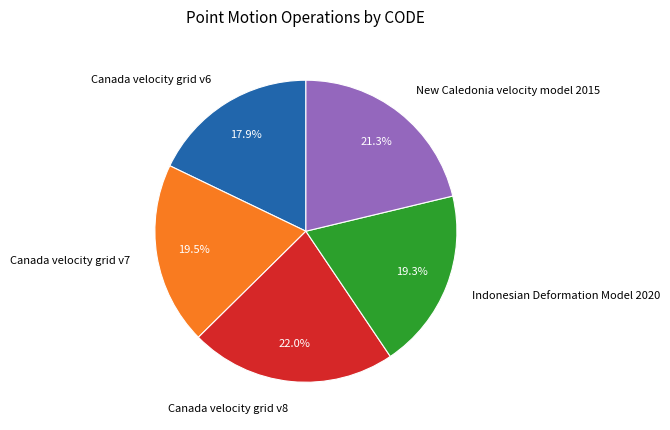

Which has a higher value, Canada velocity grid v7 or New Caledonia velocity model 2015?

New Caledonia velocity model 2015